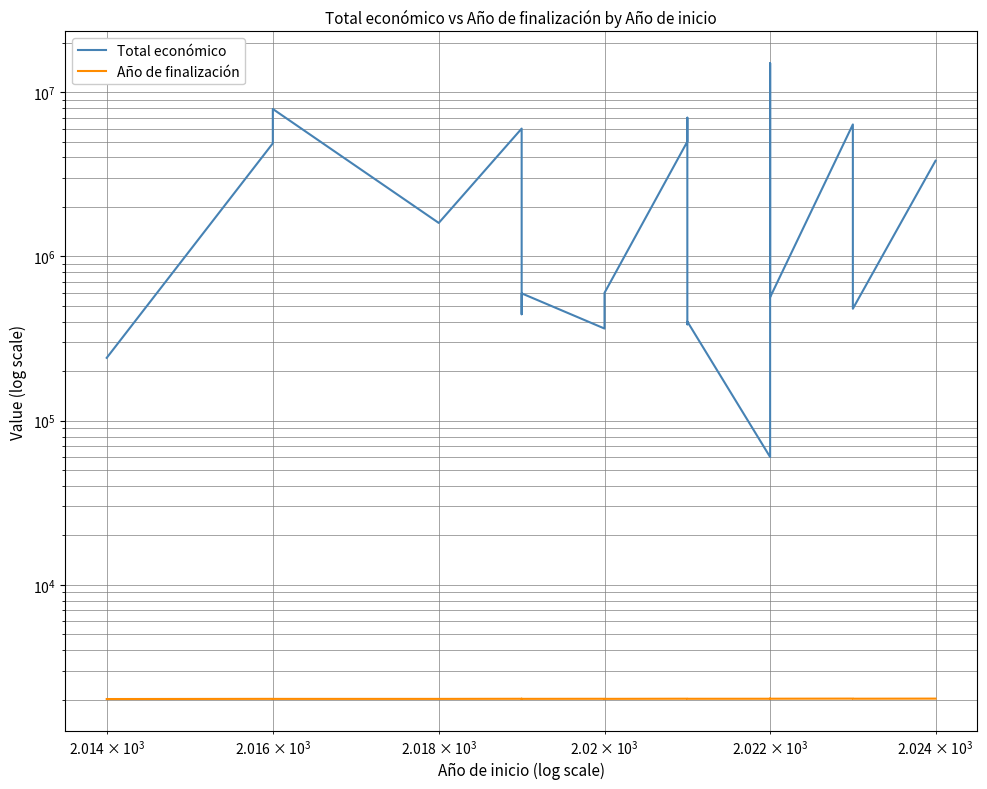

How many lines are shown in the chart?

2